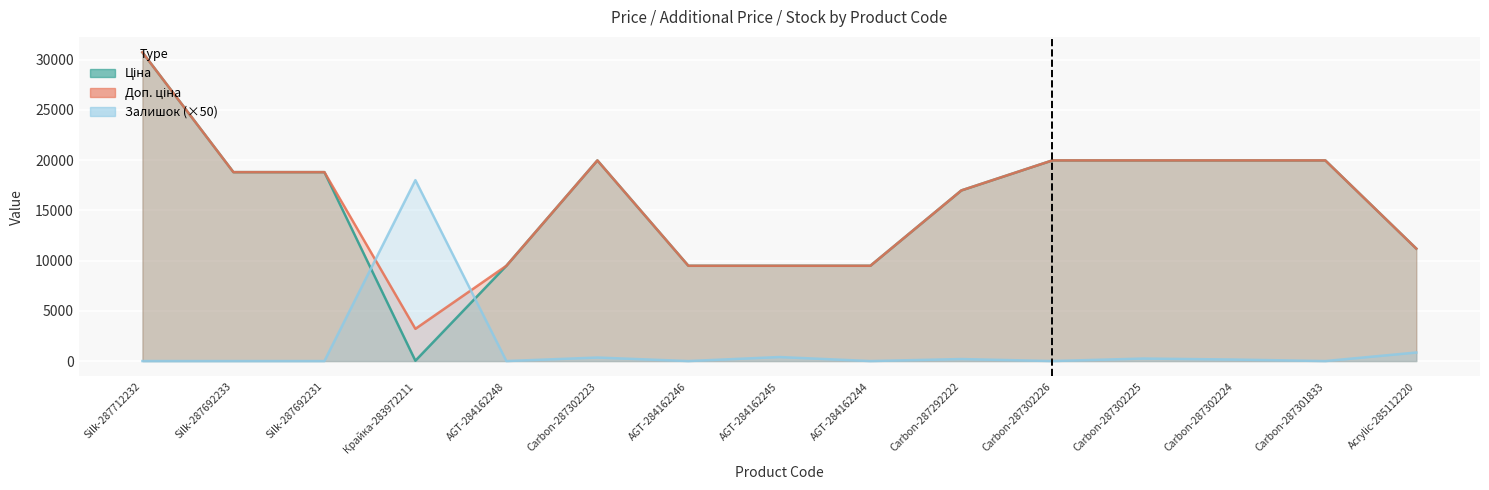

True or false: Залишок and Ціна intersect in this chart.

True